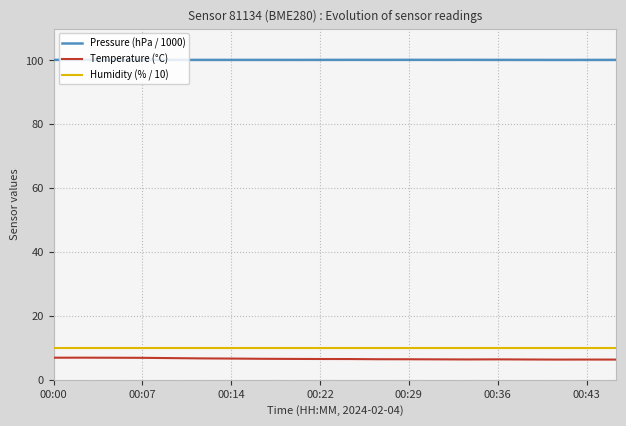

What is the highest value of the Temperature (°C) series?

6.9